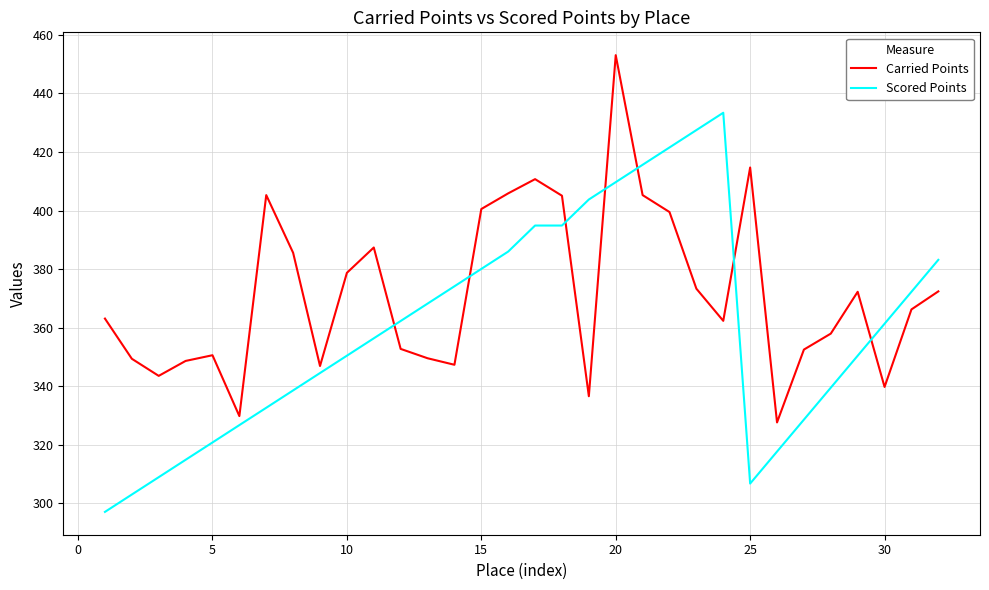

Which series ends up on top after the final intersection of Carried Points and Scored Points?

Scored Points